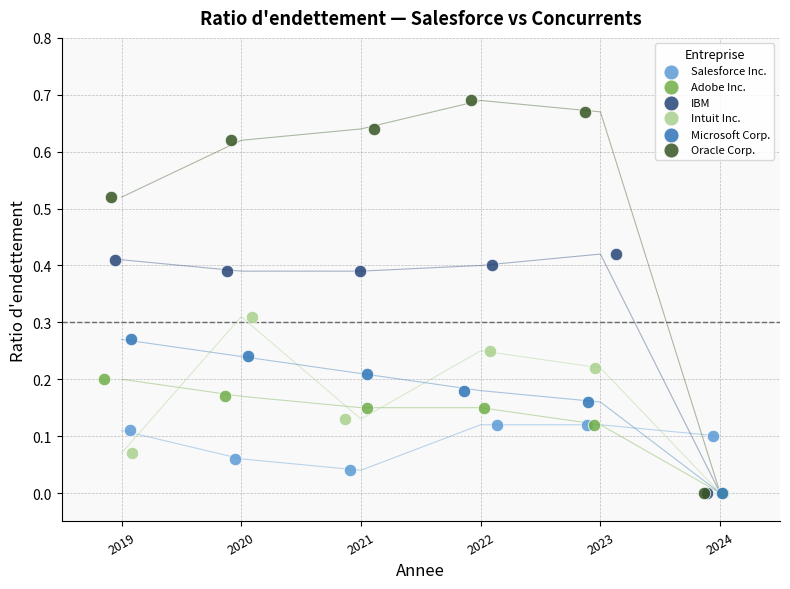

Which series has the widest spread of Y values?

Oracle Corp.